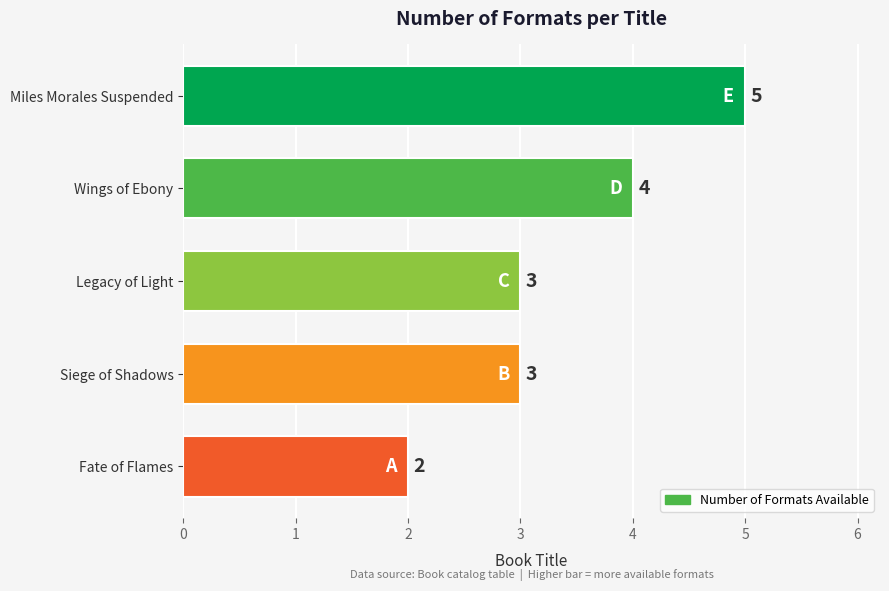

Is it true that the value at Legacy of Light is 2?

False